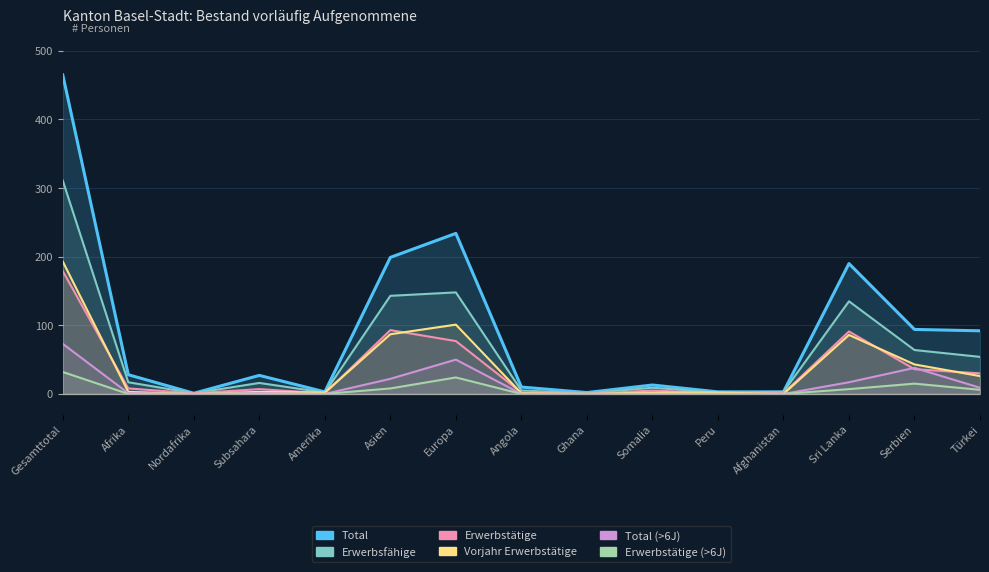

How many distinct data groups are displayed?

6